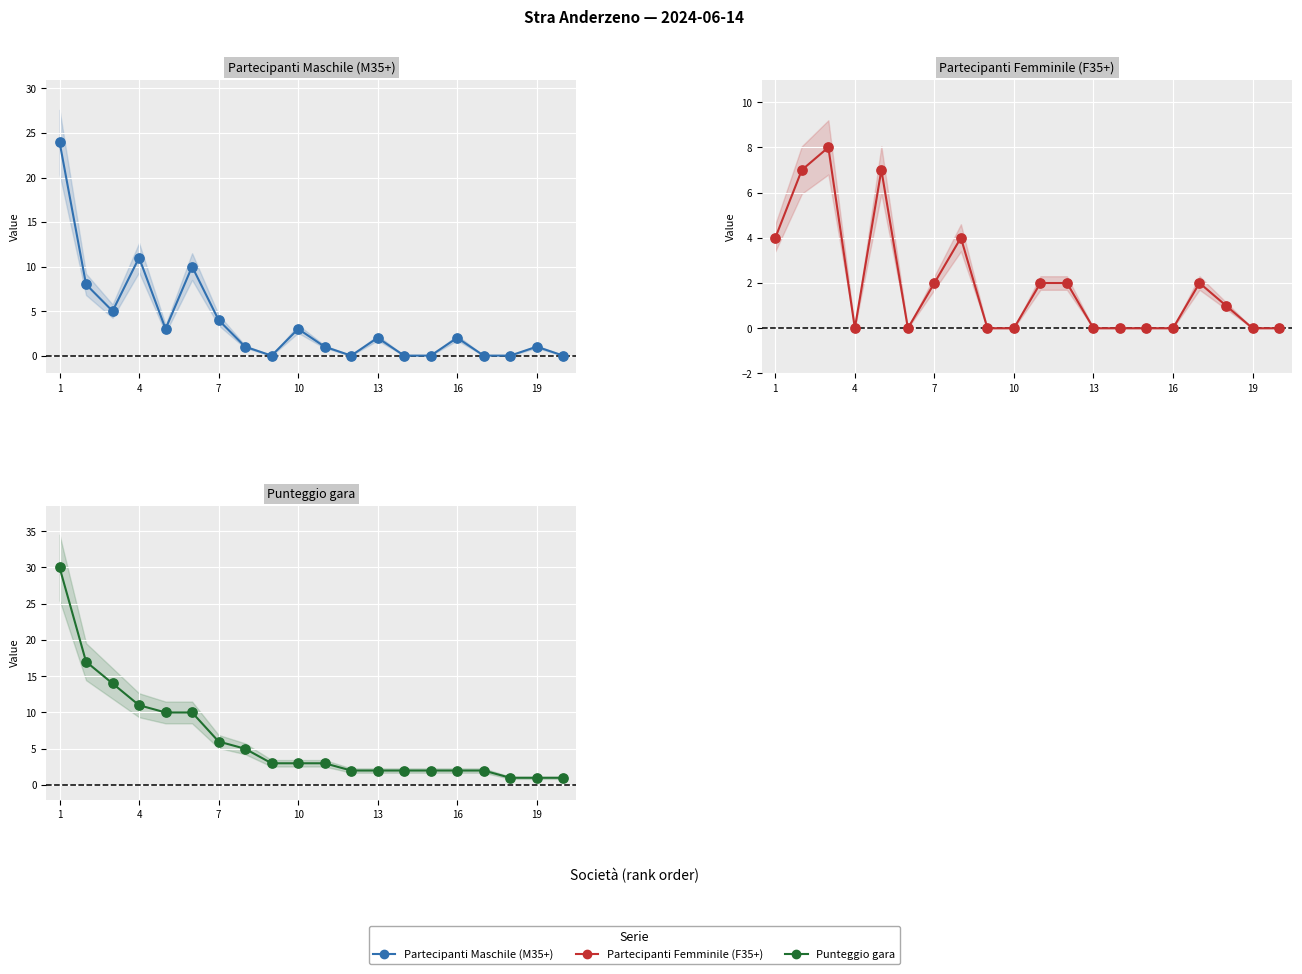

Which series contains the highest Y value?

Punteggio gara